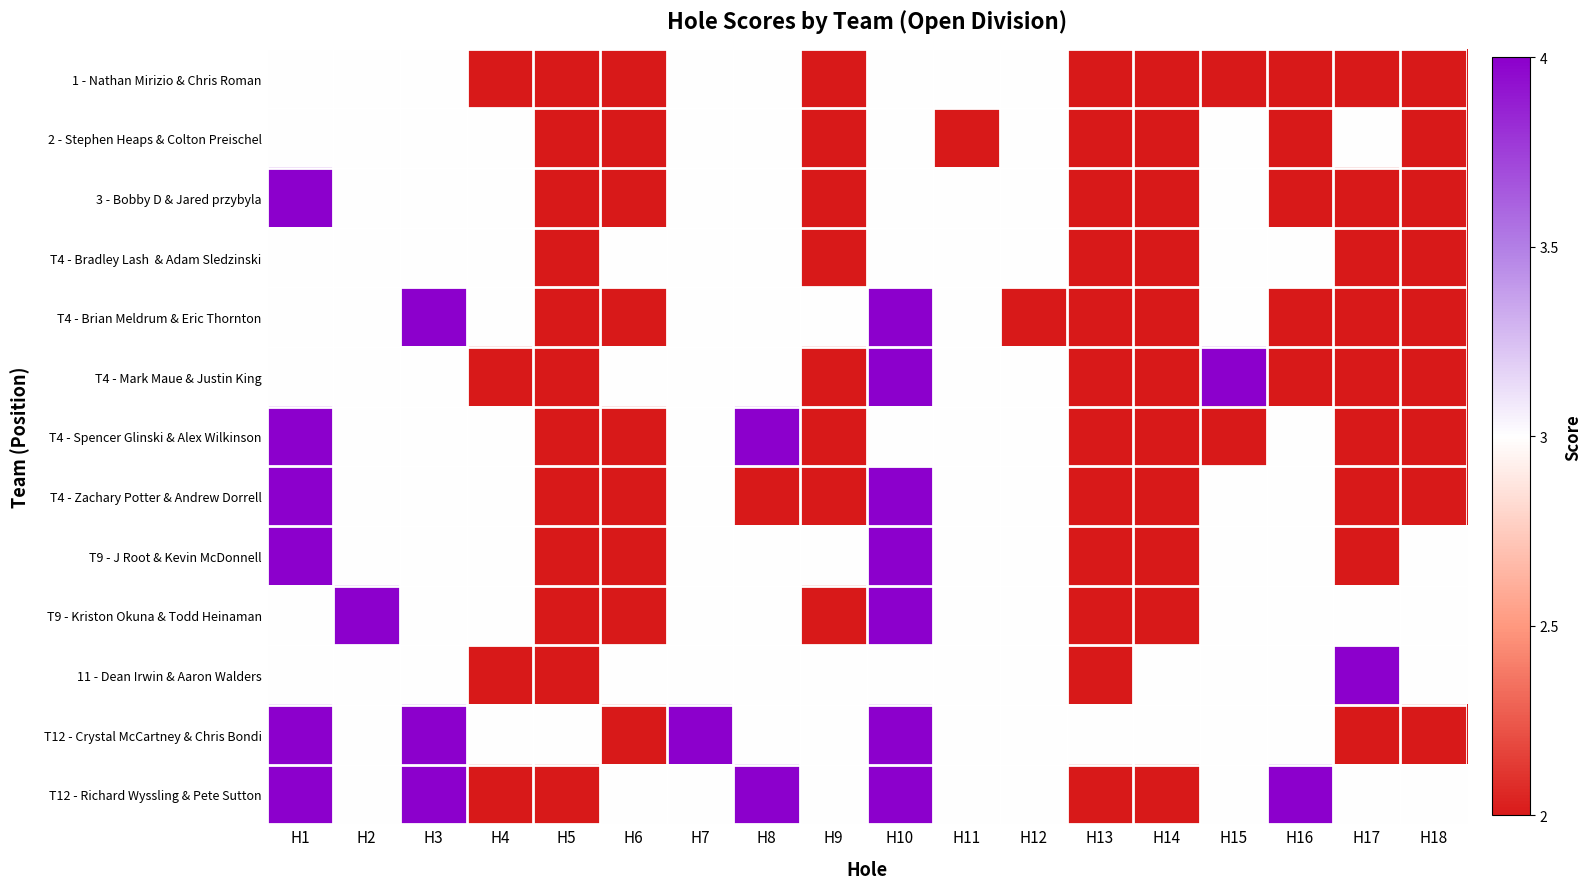

How many series are shown in this chart?

13